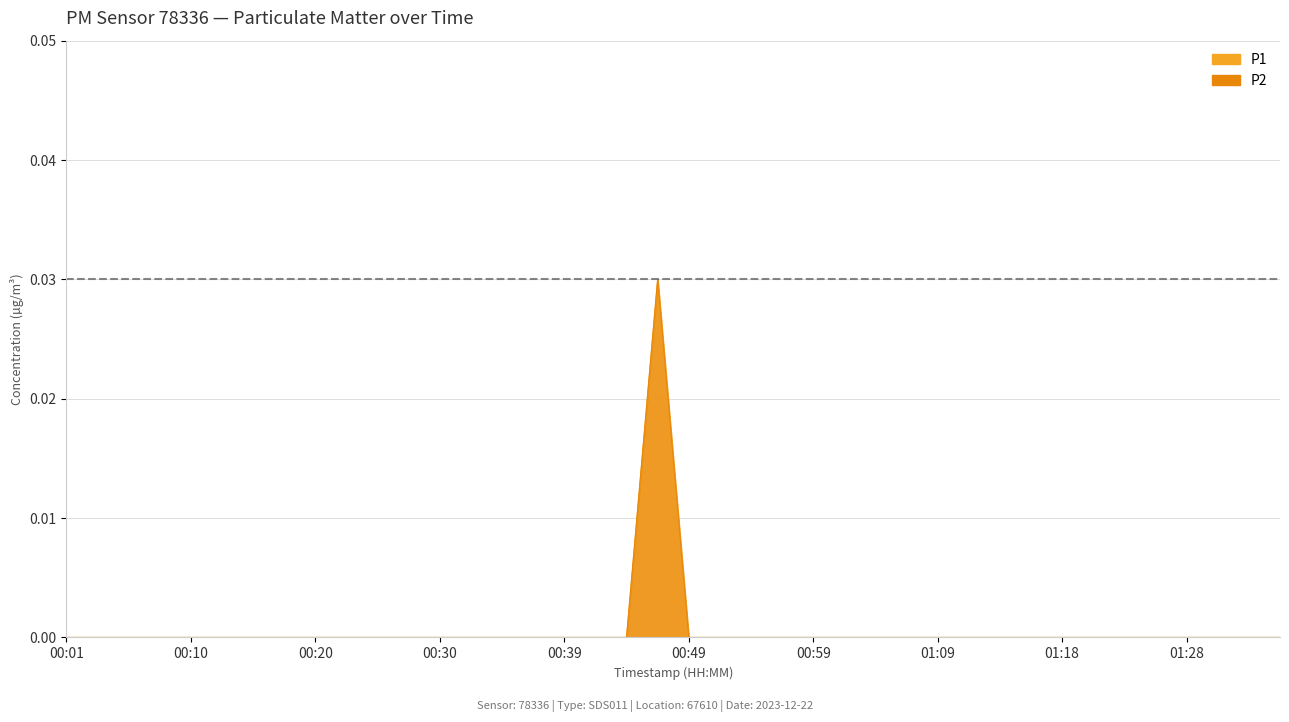

Which series changed the most between 00:10 and 01:35?

P1